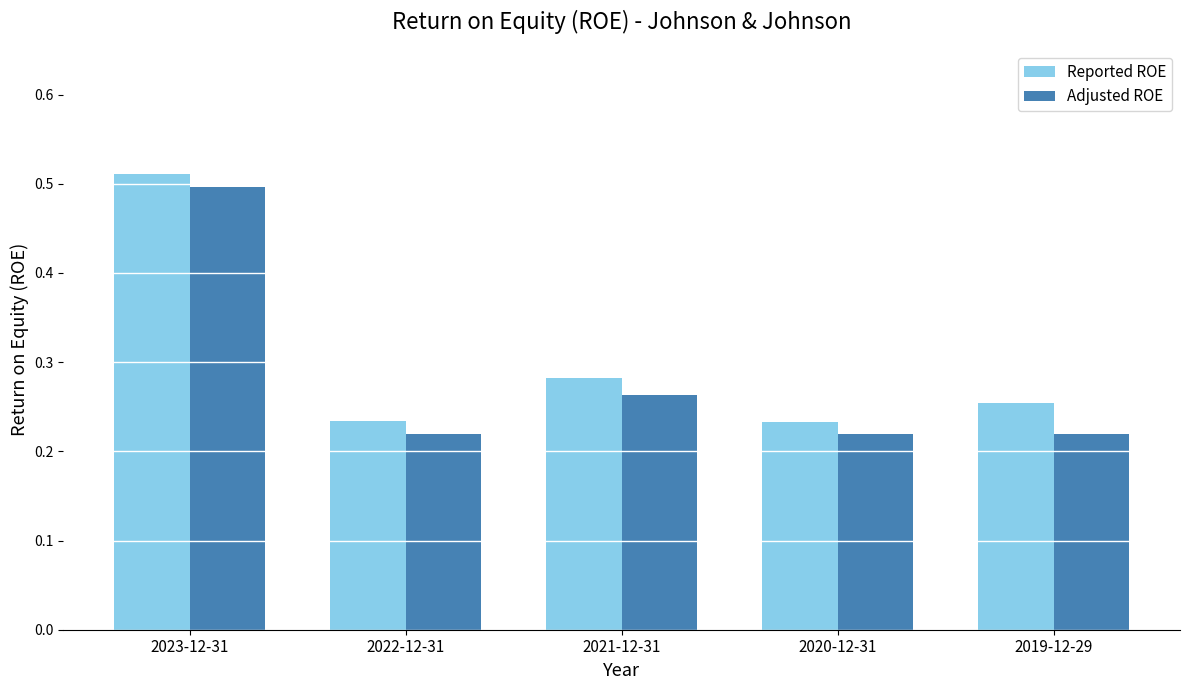

Which category has the highest value in the Adjusted ROE series?

2023-12-31